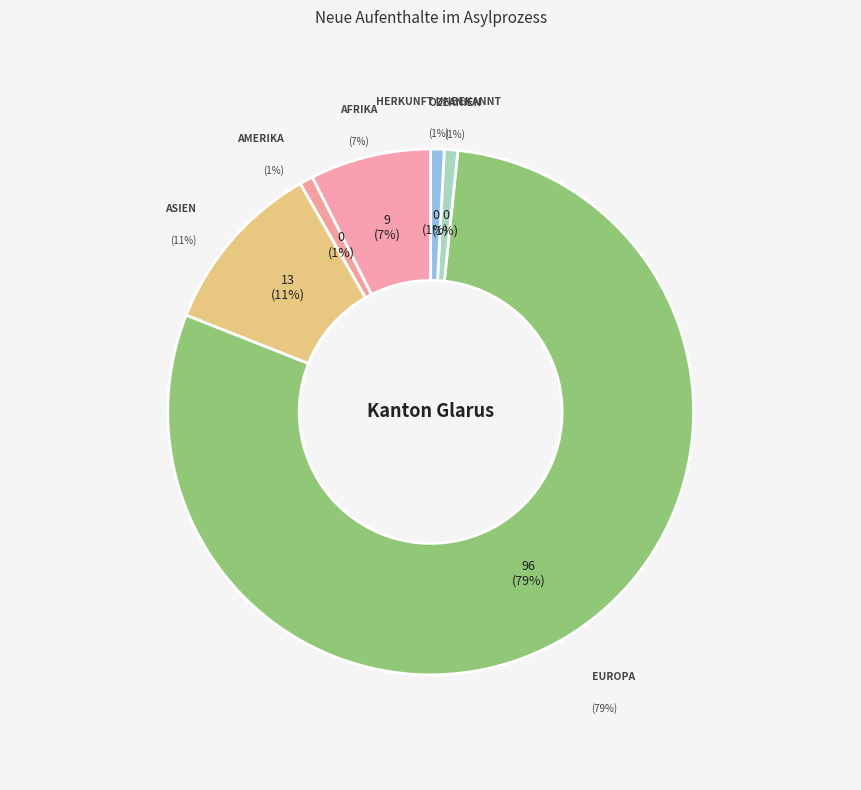

Which slice represents more than half of the pie?

Europa